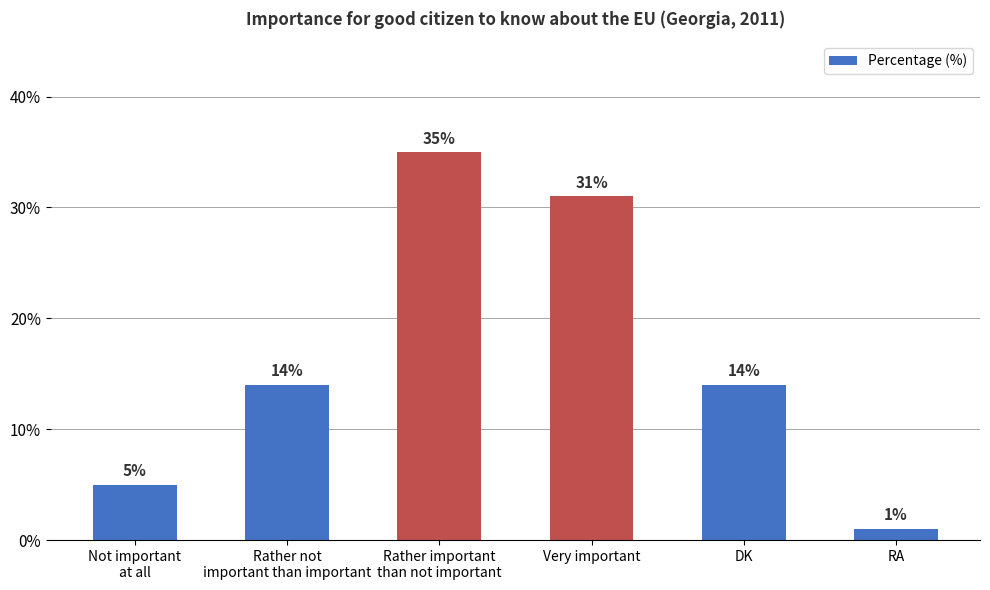

What is the smallest value displayed?

1